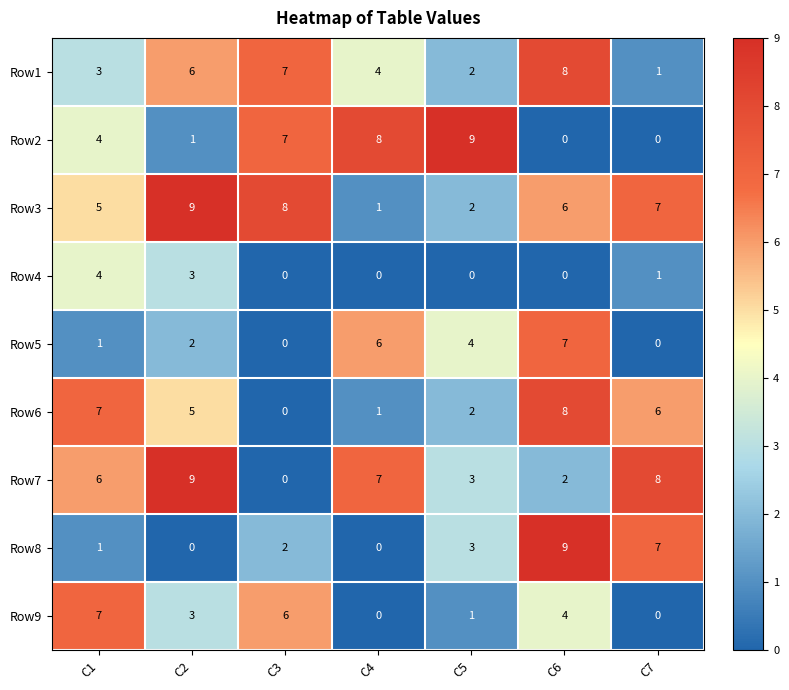

What is the difference between the maximum and minimum values in the Row7 series?

9